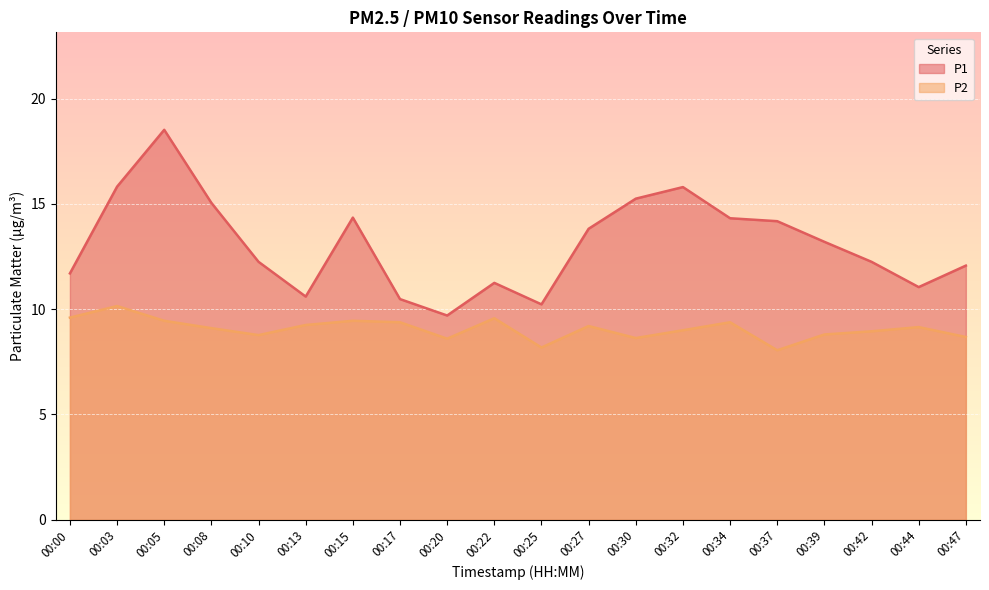

Rank the series by their maximum value, from highest to lowest.

P1, P2